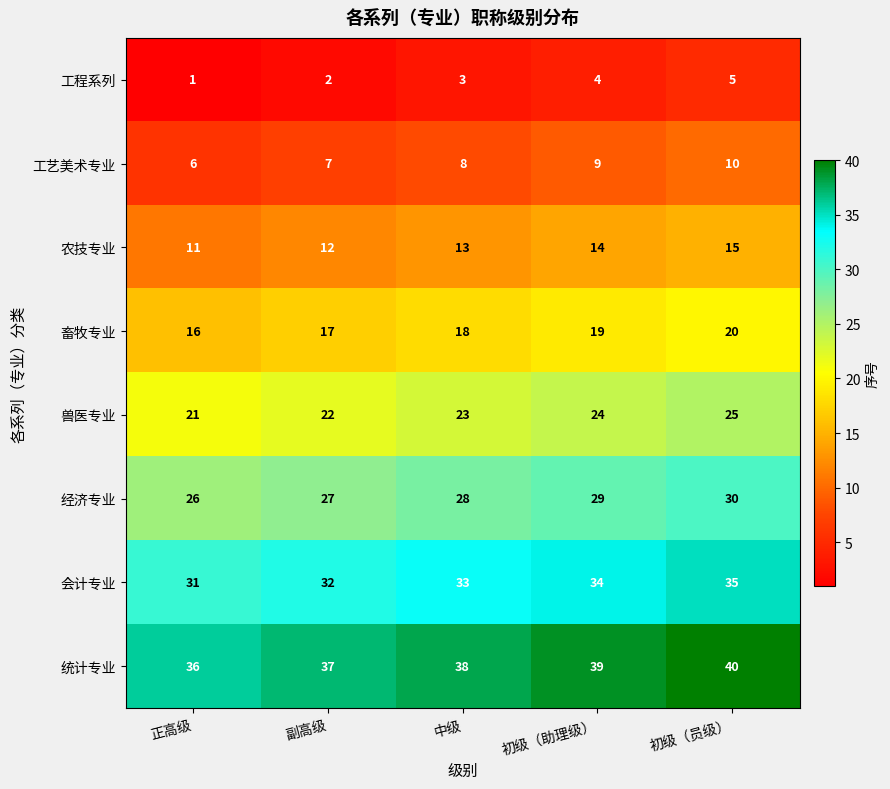

Where is 统计专业 nearest to the value 38?

中级